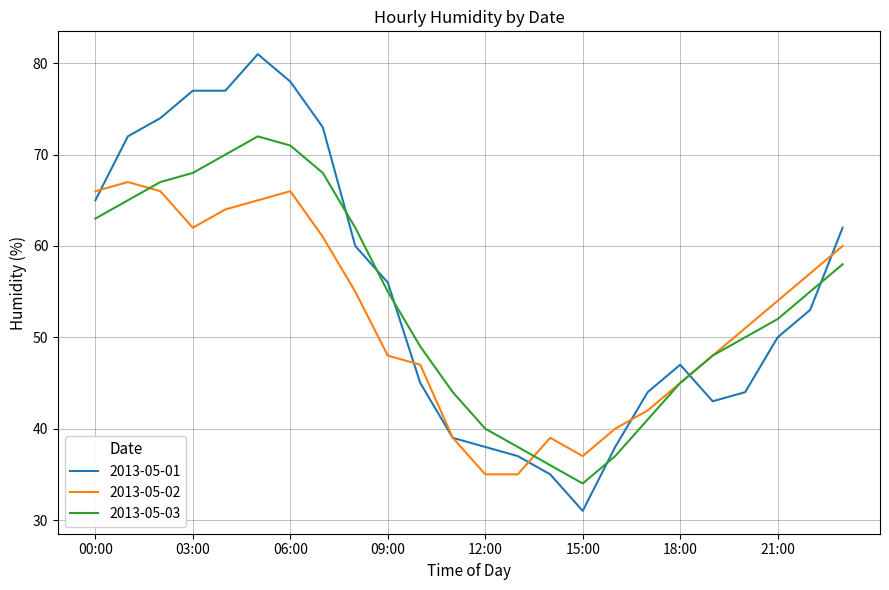

Rank the series by their maximum value, from highest to lowest.

2013-05-01, 2013-05-03, 2013-05-02